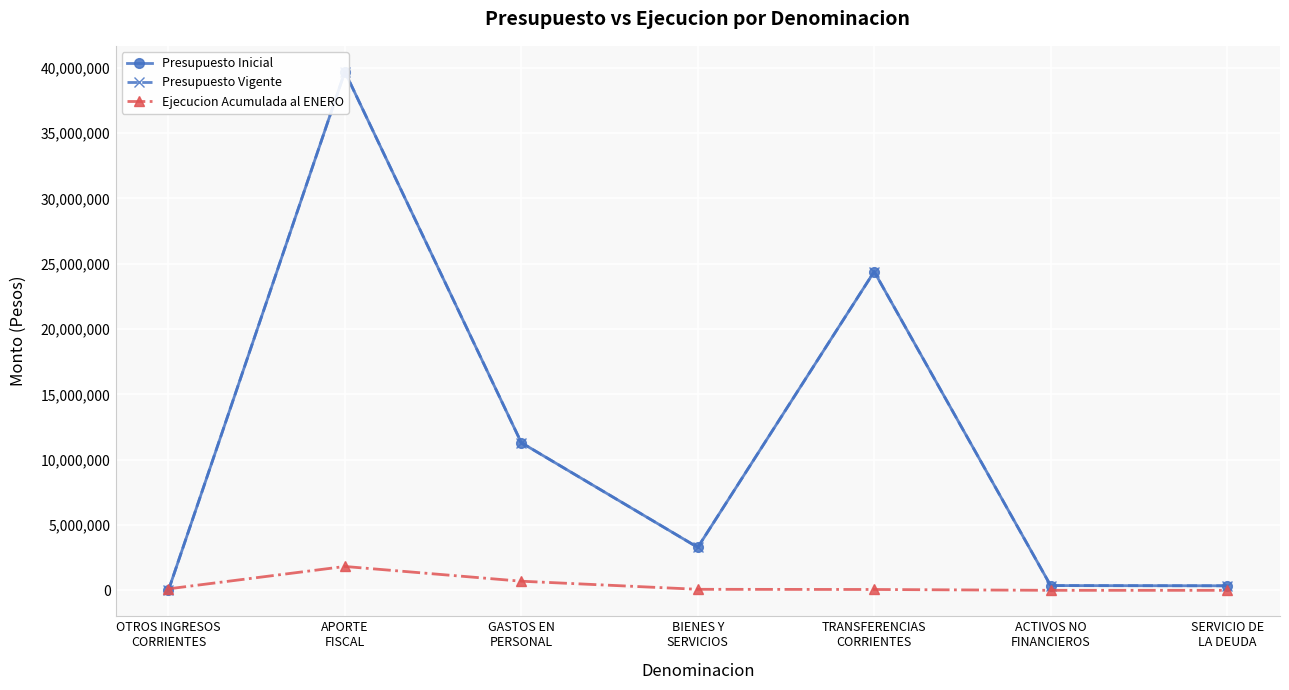

What is the average value of the Presupuesto Vigente series?

11342354